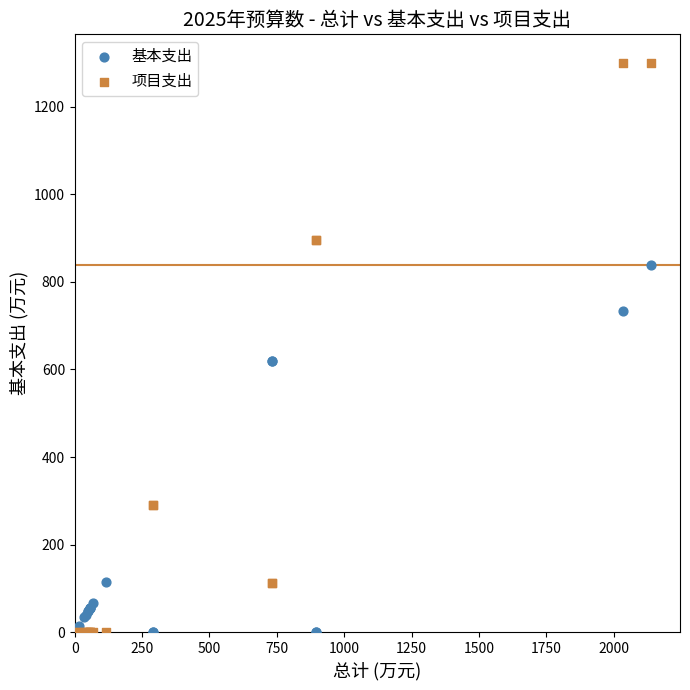

What is the X range (max minus min) for the scatter plot?

2130.7